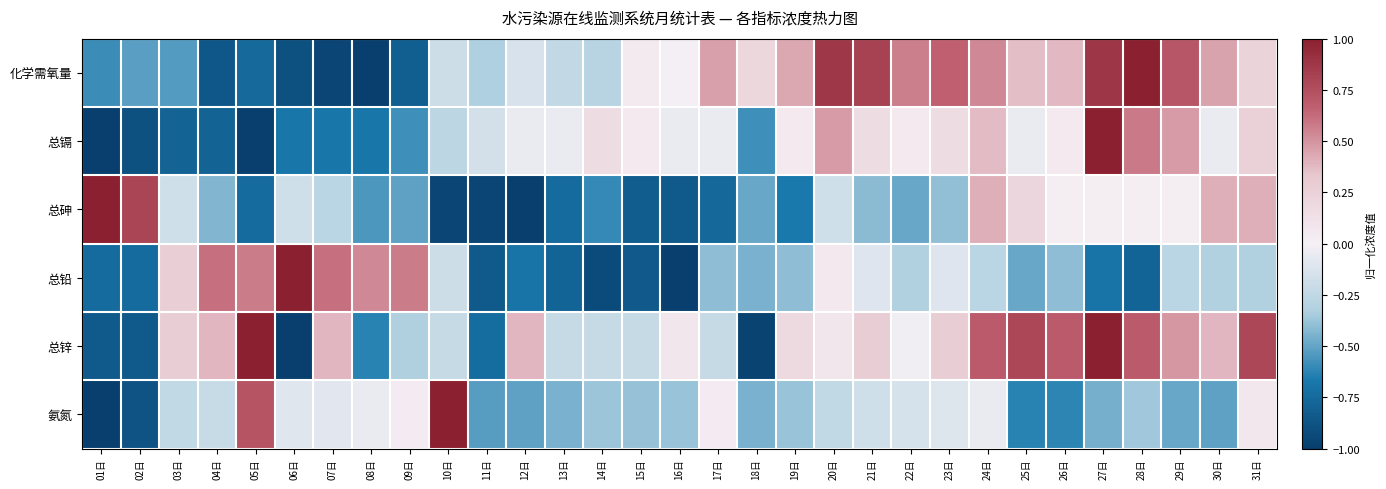

At 27日, list the series in order from smallest to largest.

总铅, 氨氮, 总砷, 化学需氧量, 总镉, 总锌